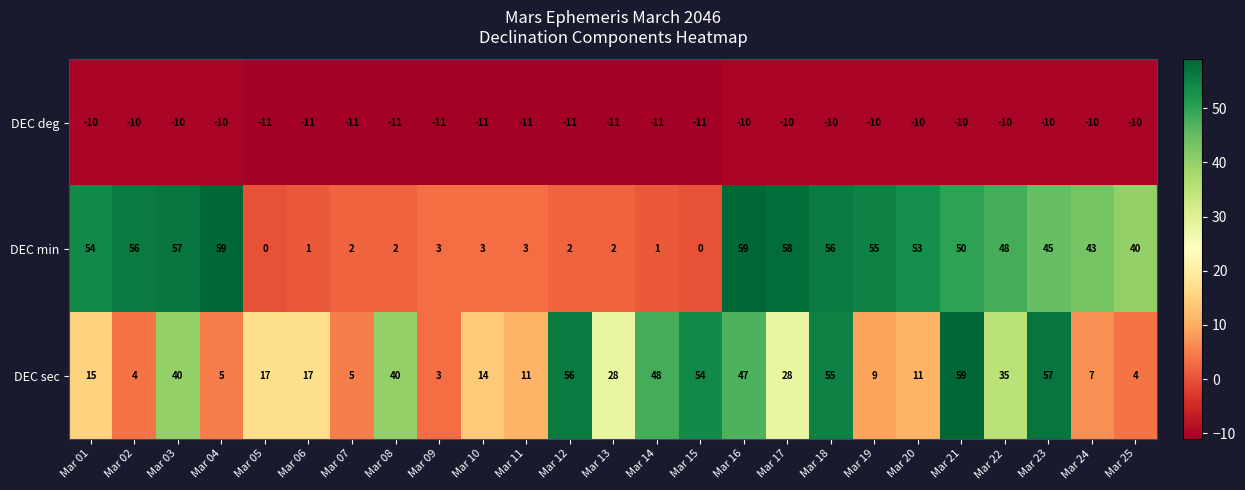

How many categories are shown in the chart?

25